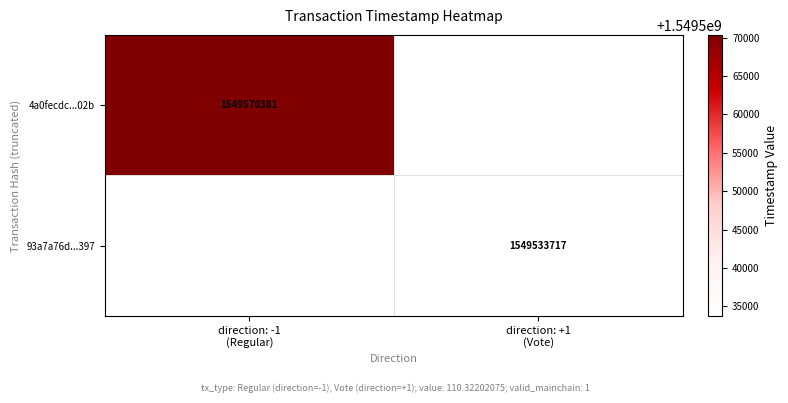

Which category has the lowest value across all series?

direction: +1
(Vote)